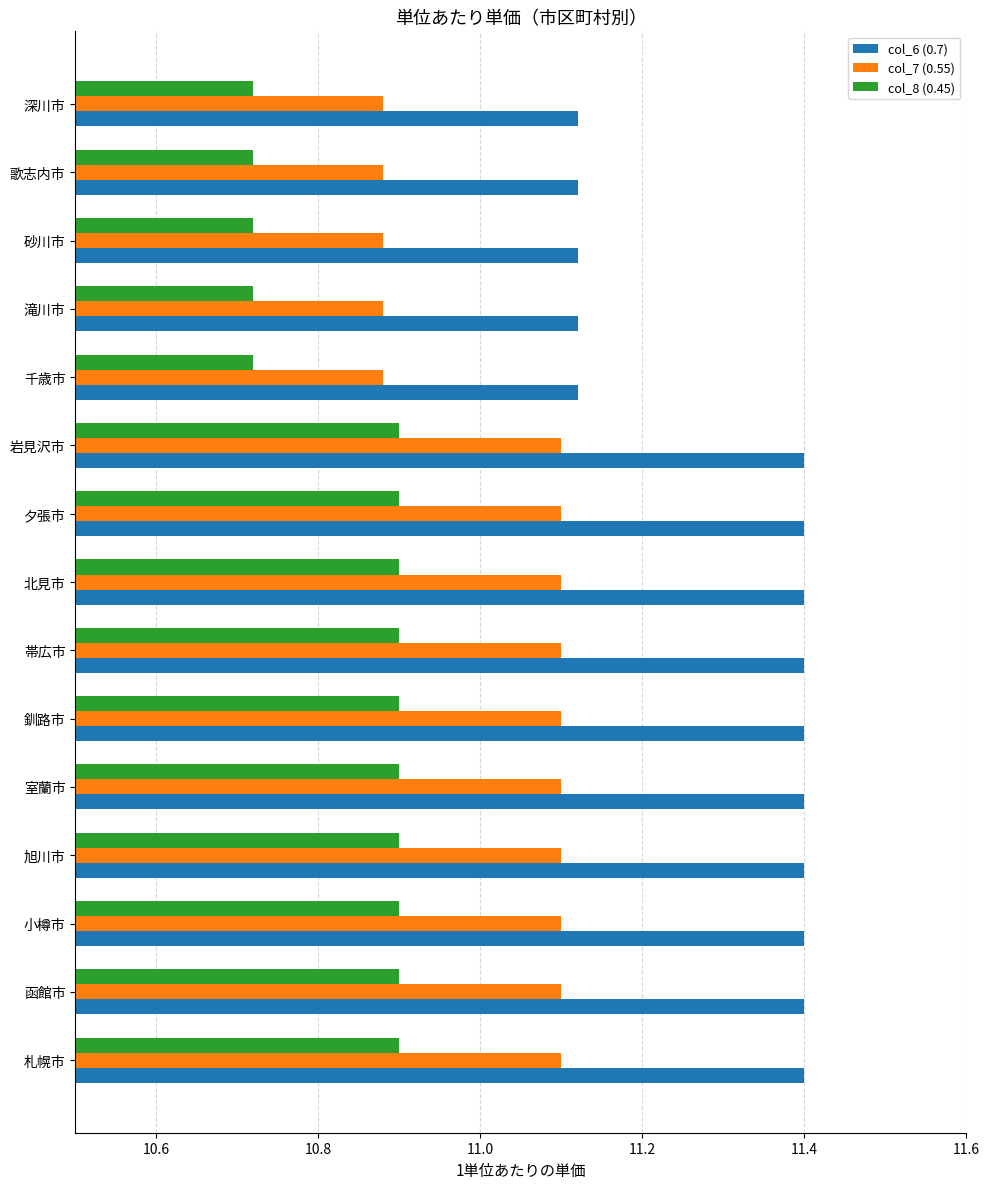

At how many categories does at least one series exceed 10?

15